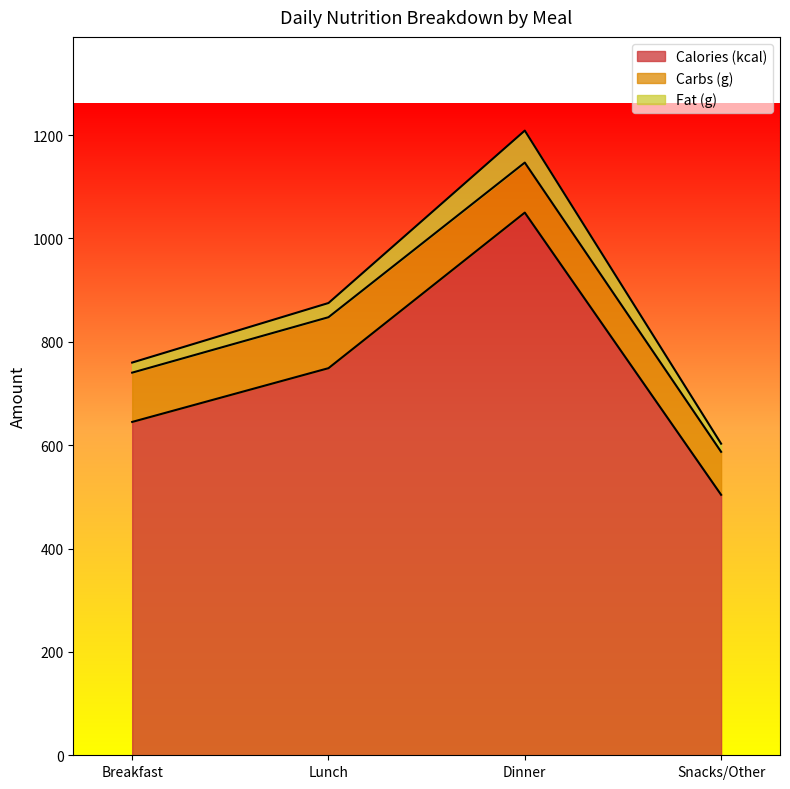

What is the maximum value shown in the chart?

1050.0